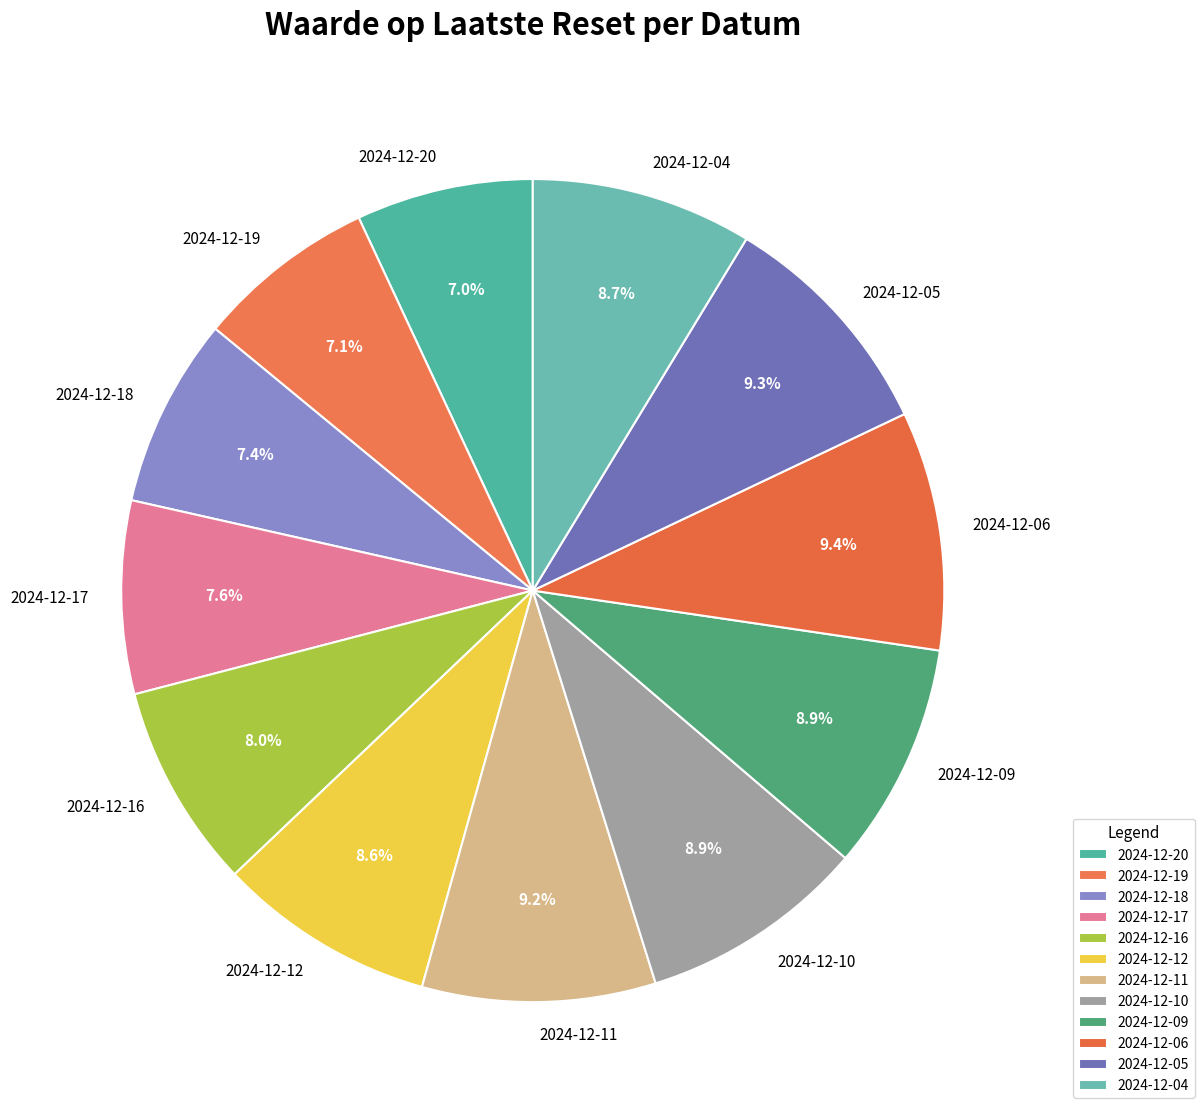

Is there a majority slice in this chart?

No